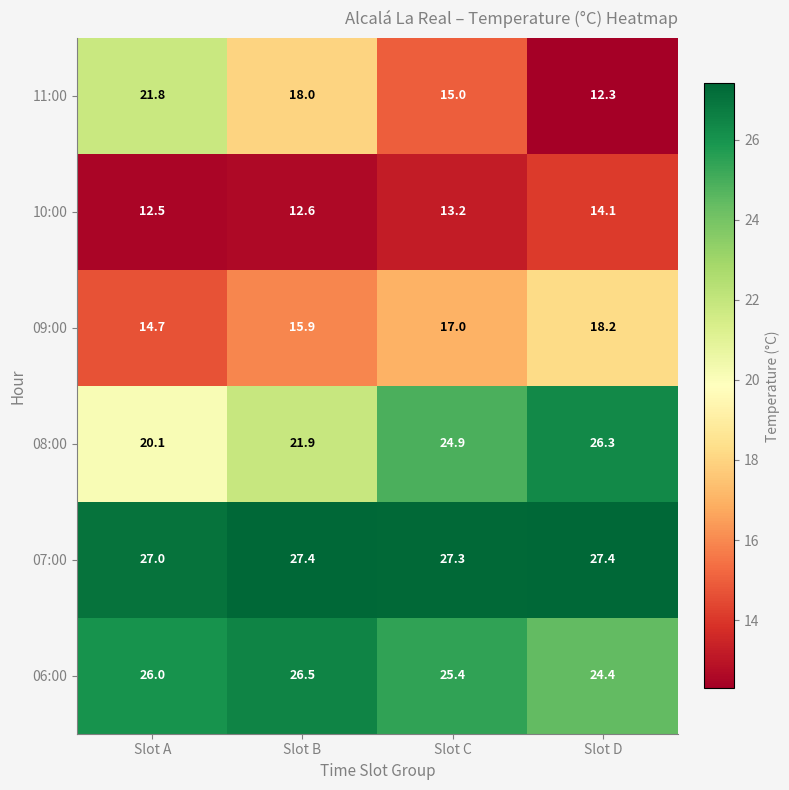

How many distinct data groups are displayed?

6